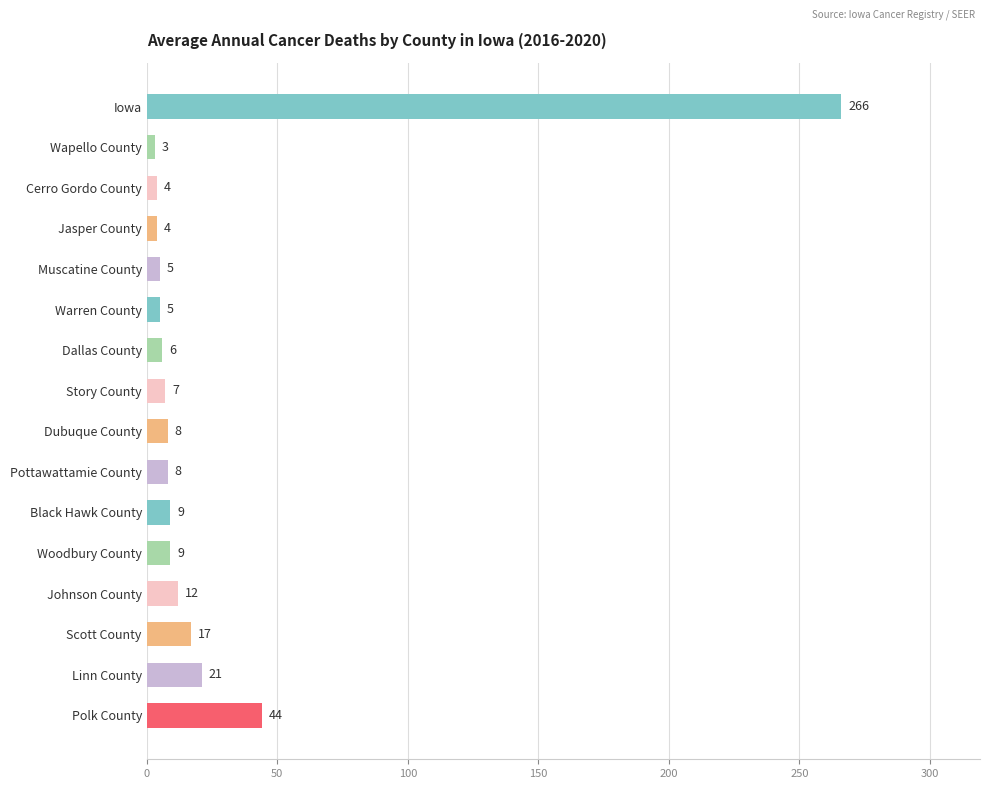

Which has a higher value, Scott County or Jasper County?

Scott County